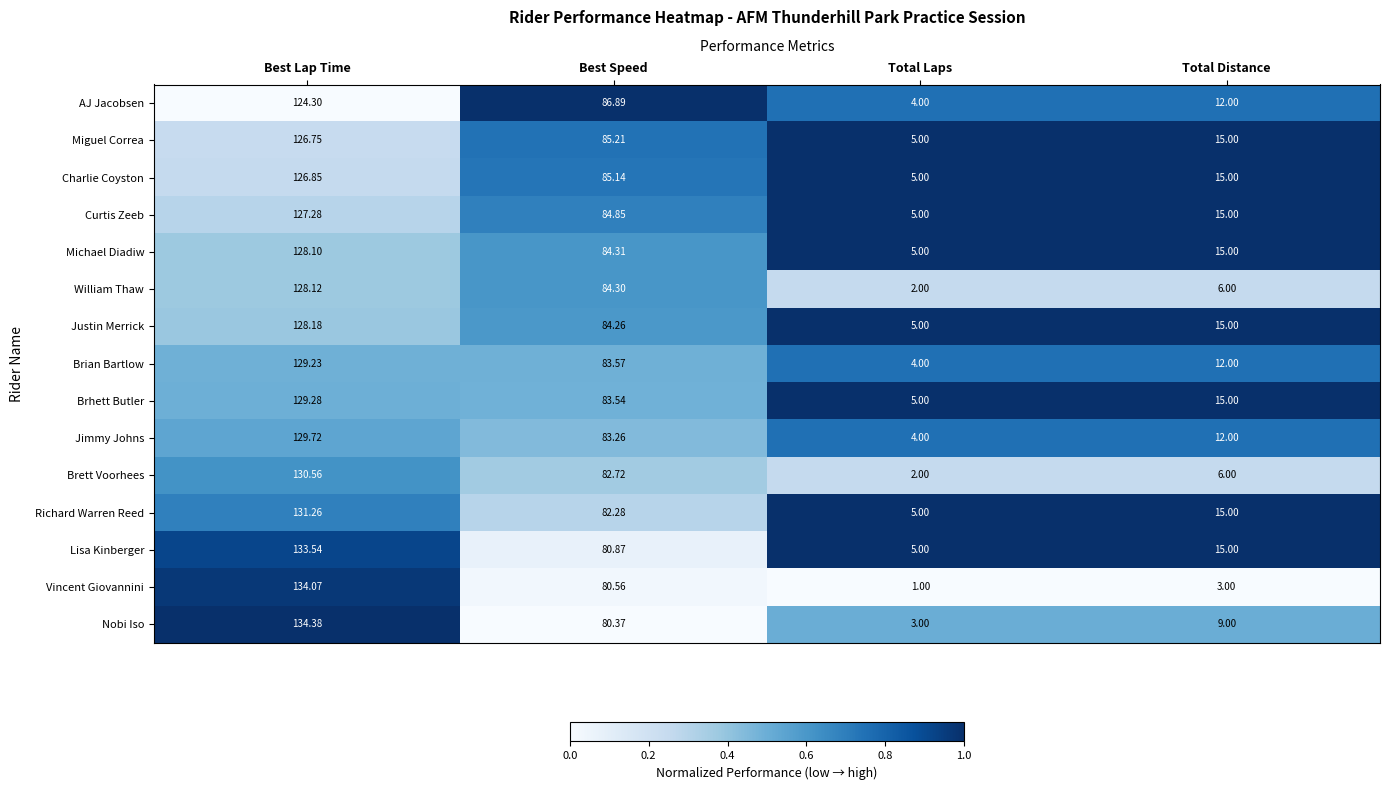

Rank the series by their maximum value, from highest to lowest.

Nobi Iso, Vincent Giovannini, Lisa Kinberger, Richard Warren Reed, Brett Voorhees, Jimmy Johns, Brhett Butler, Brian Bartlow, Justin Merrick, William Thaw, Michael Diadiw, Curtis Zeeb, Charlie Coyston, Miguel Correa, AJ Jacobsen